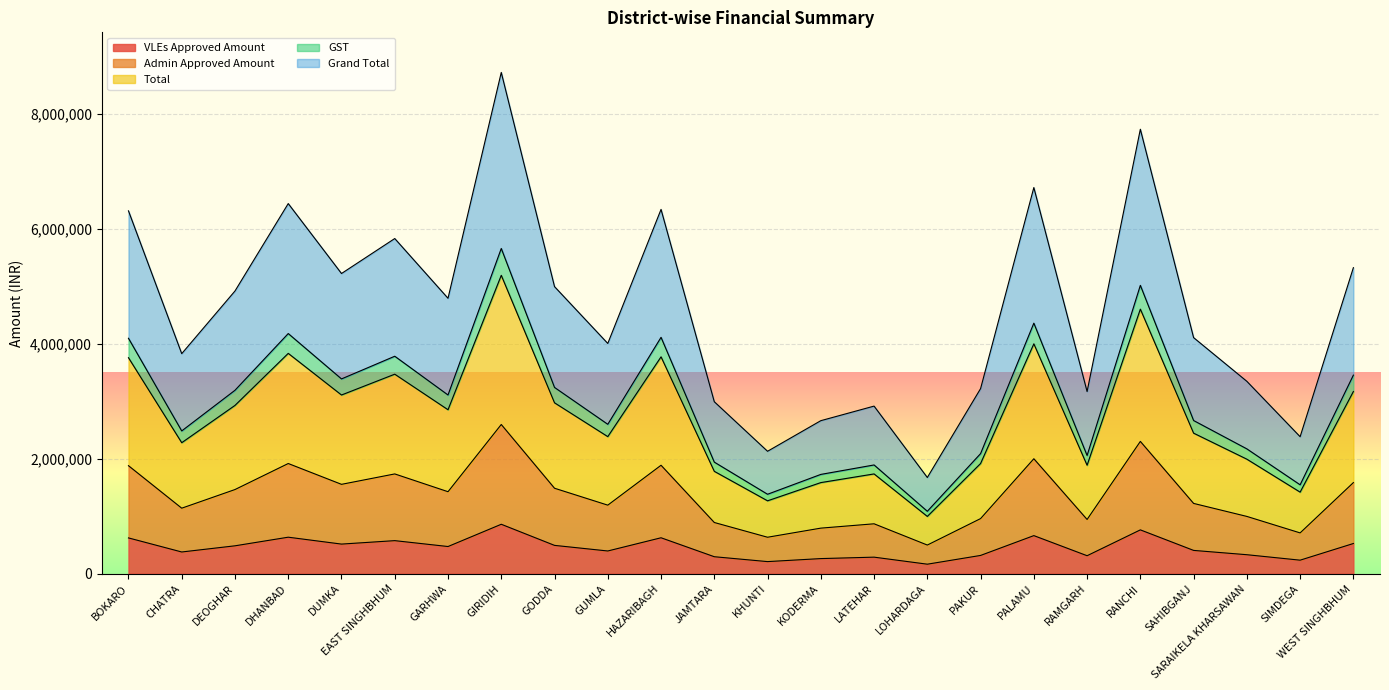

True or false: Total and Grand Total cross at least once.

False